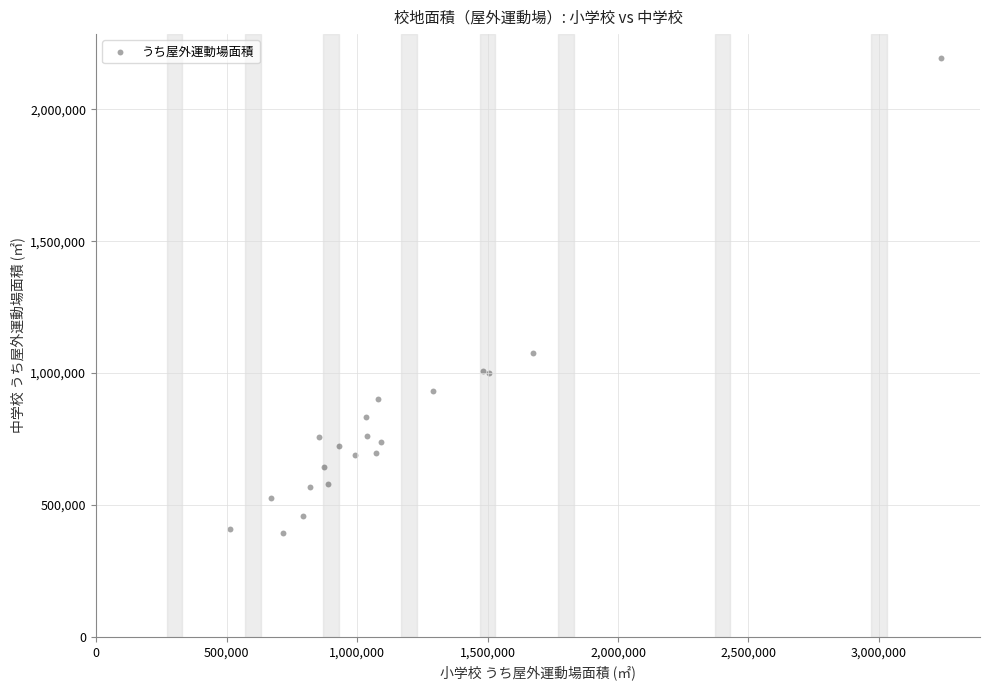

What Y value in the scatter plot is closest to 1295178?

1075434